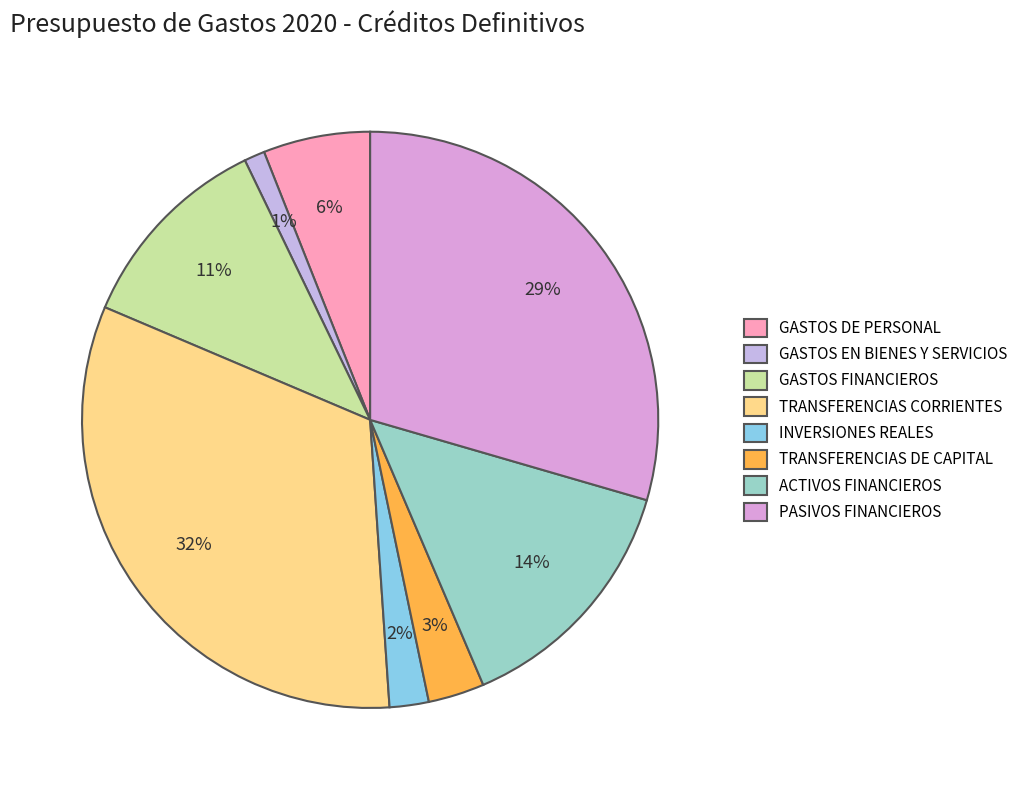

How many slices are in this pie chart?

8